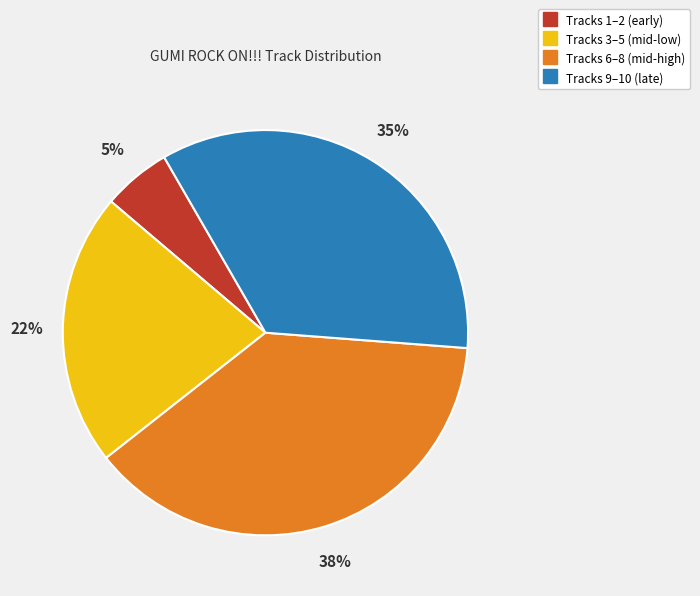

Count the number of slices in the pie.

4